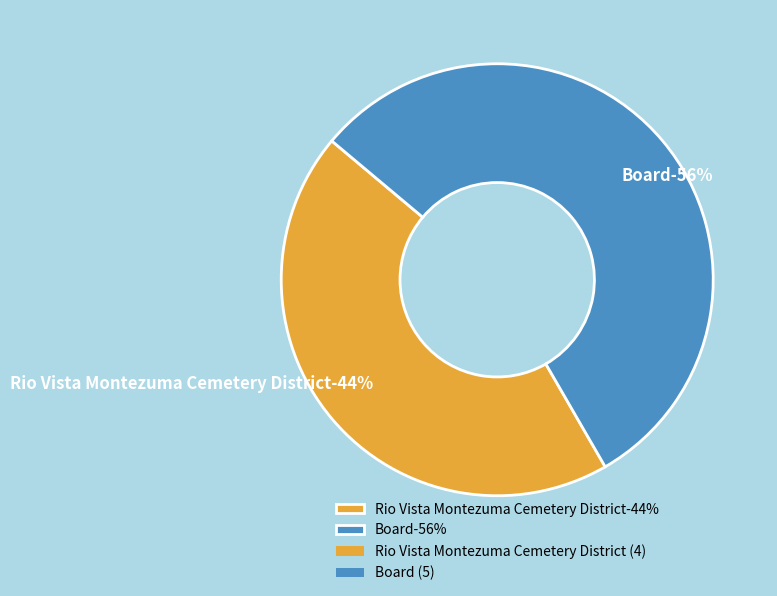

Does Rio Vista Montezuma Cemetery District represent more than half of the total?

No